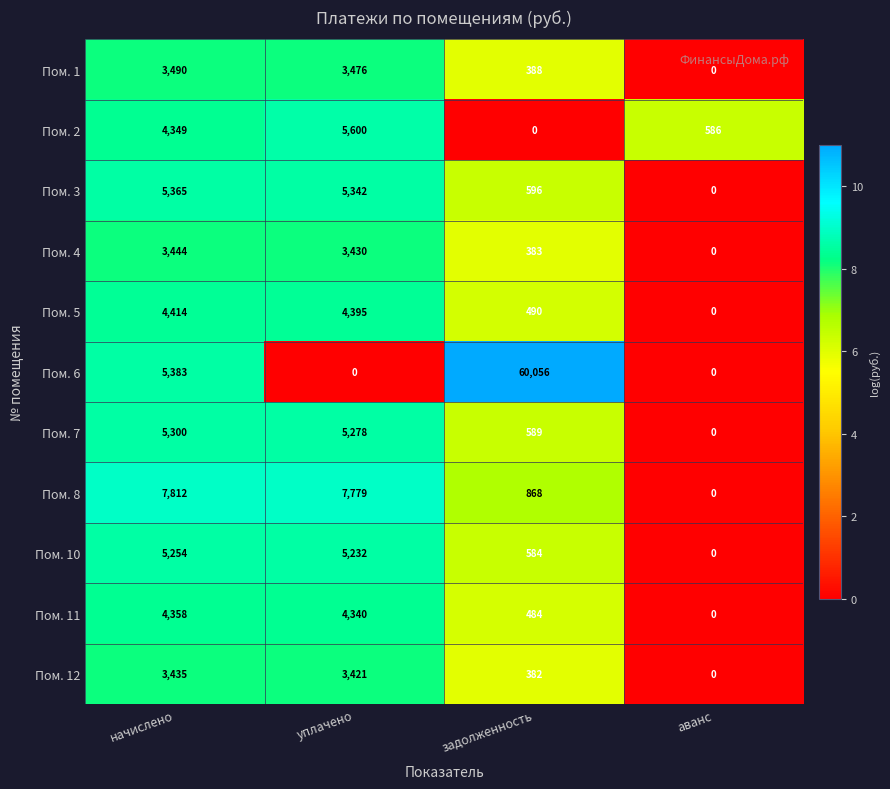

Which label corresponds to the largest value in the chart?

задолженность